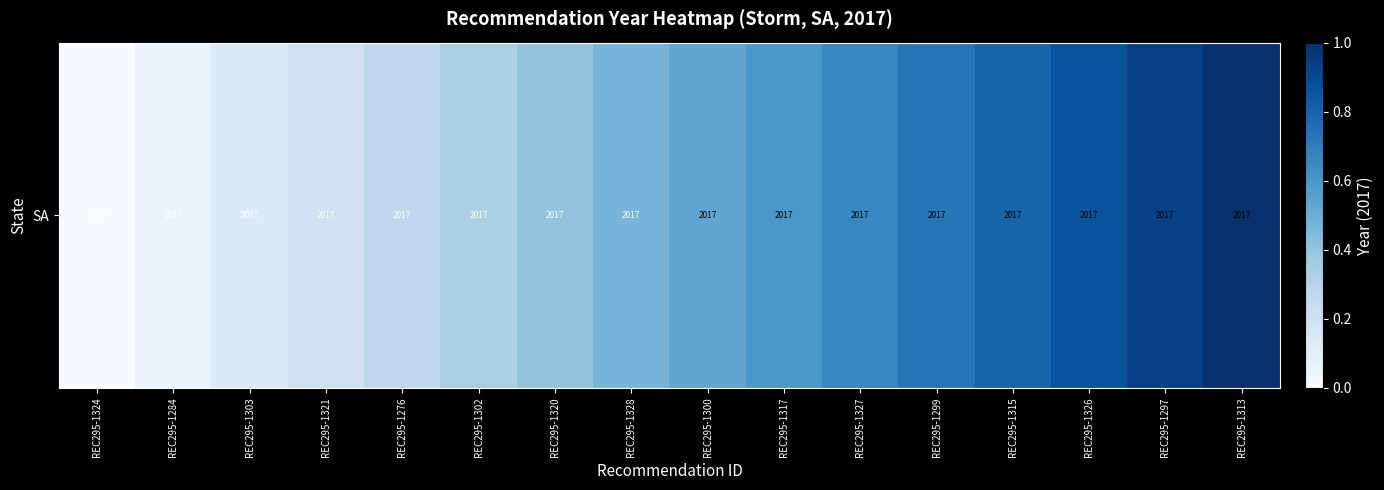

At which label is the value closest to 0?

REC295-1324